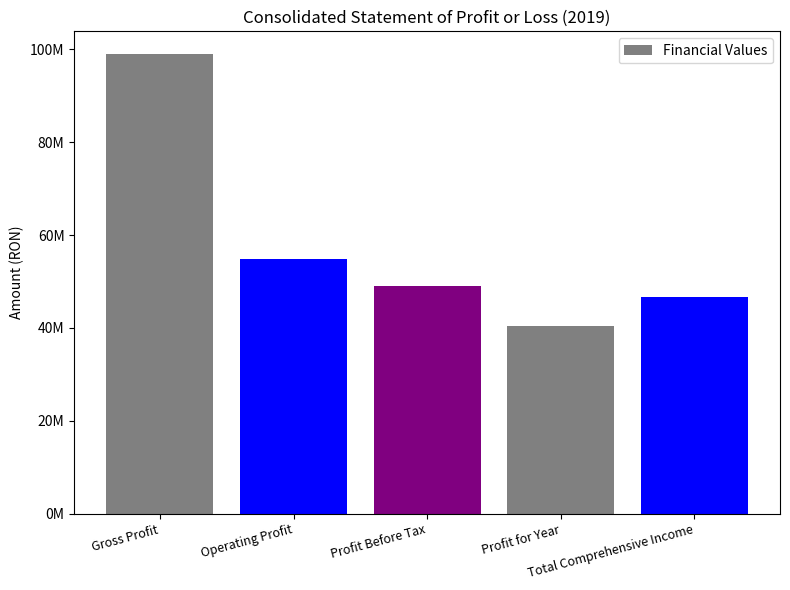

What is the label of the 4th bar from the left?

Profit for Year